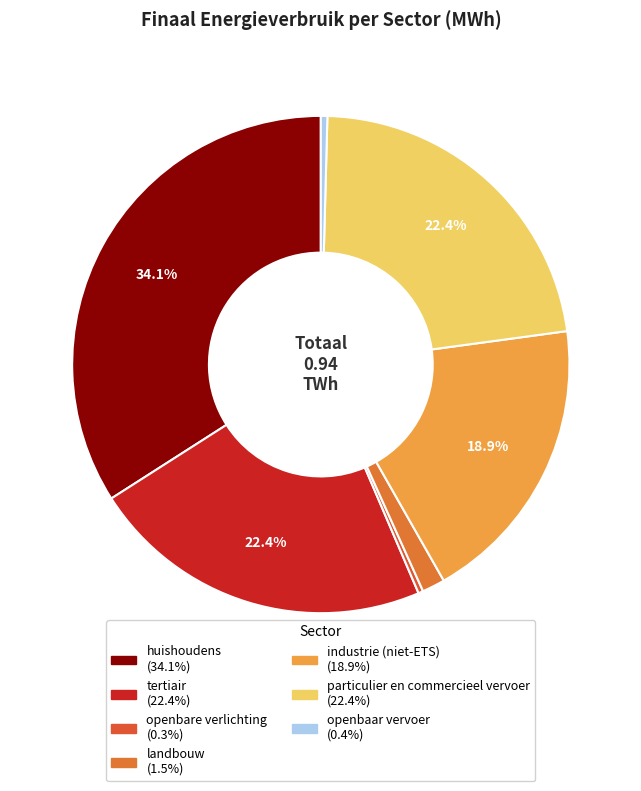

How many segments does this pie chart have?

7